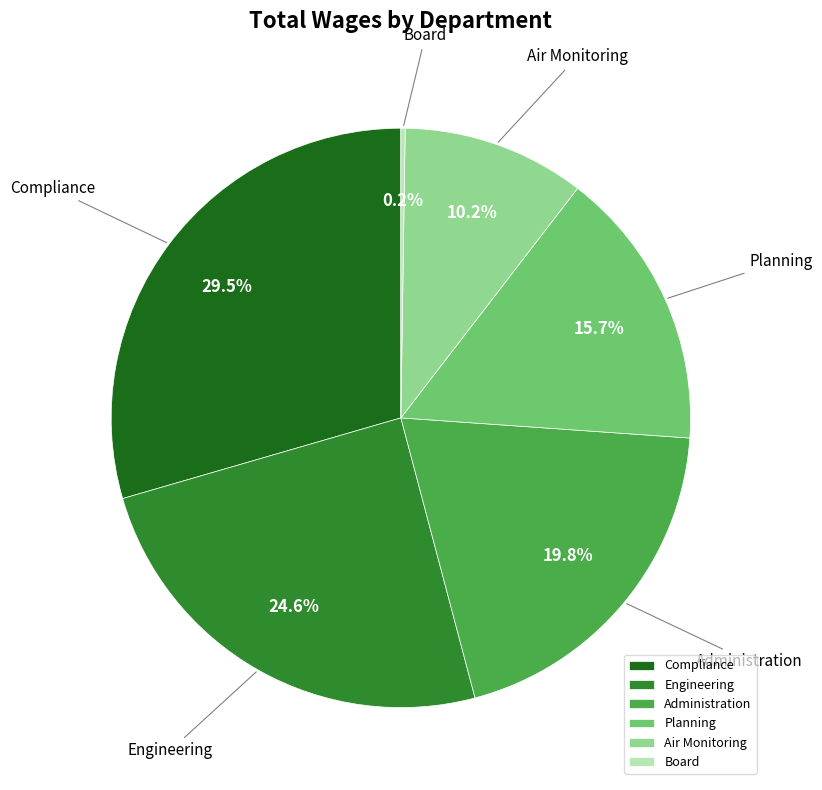

What percentage is NOT represented by Administration?

80.2%